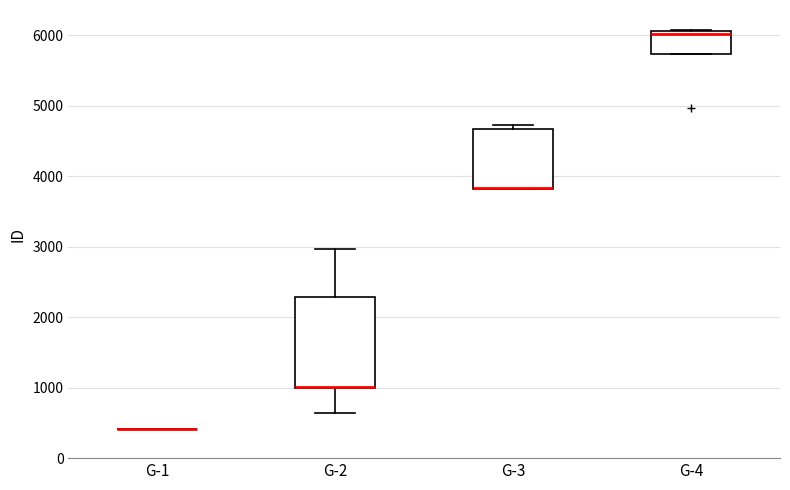

Which box is the tallest, from its lower edge to its upper edge?

G-2